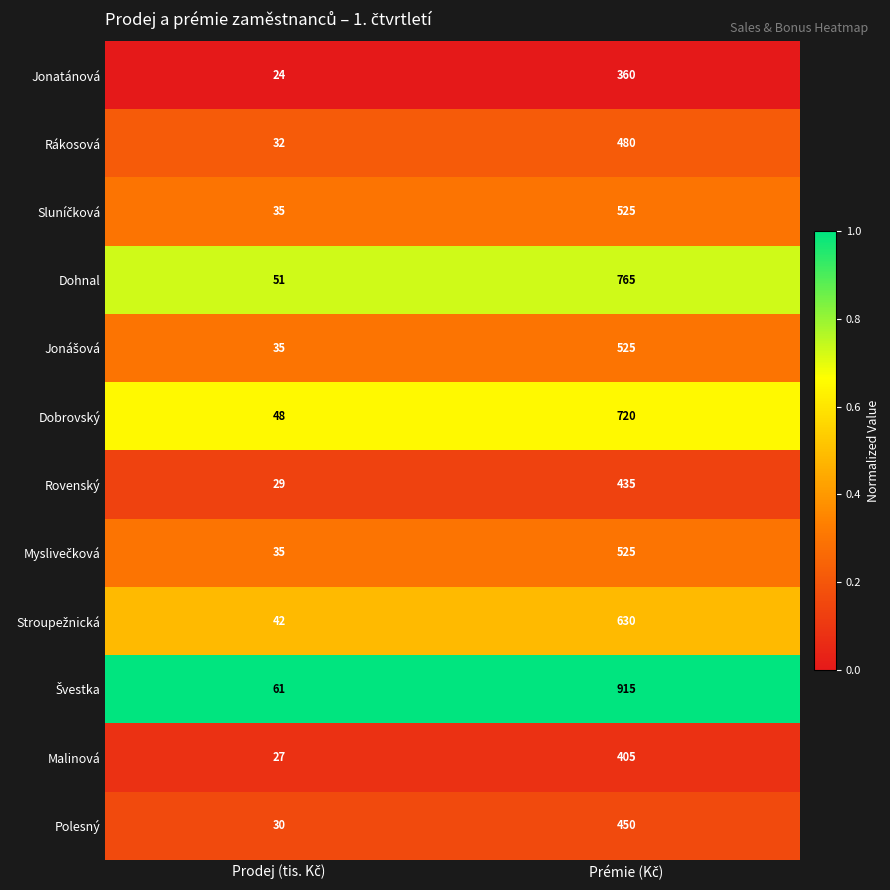

What is the average value of the Dobrovský series?

384